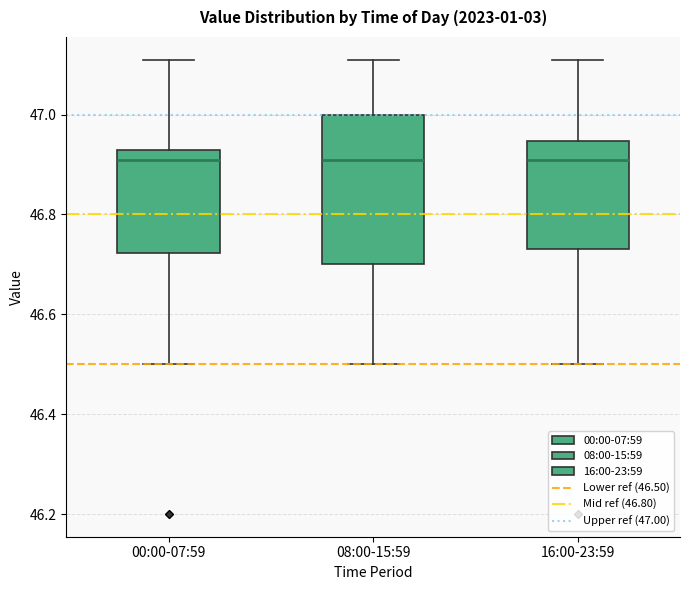

Where does the median line of the box for 00:00-07:59 sit on the y-axis? The values are not printed on the chart, so give them approximately, as read against the axis.

46.92